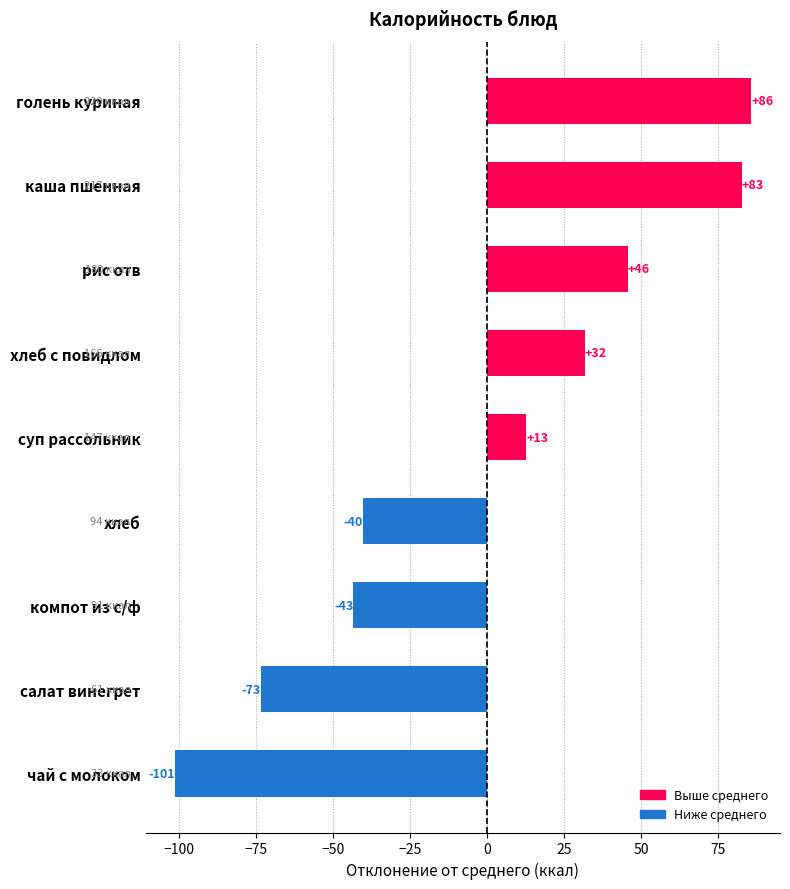

How many bars are there in total?

9